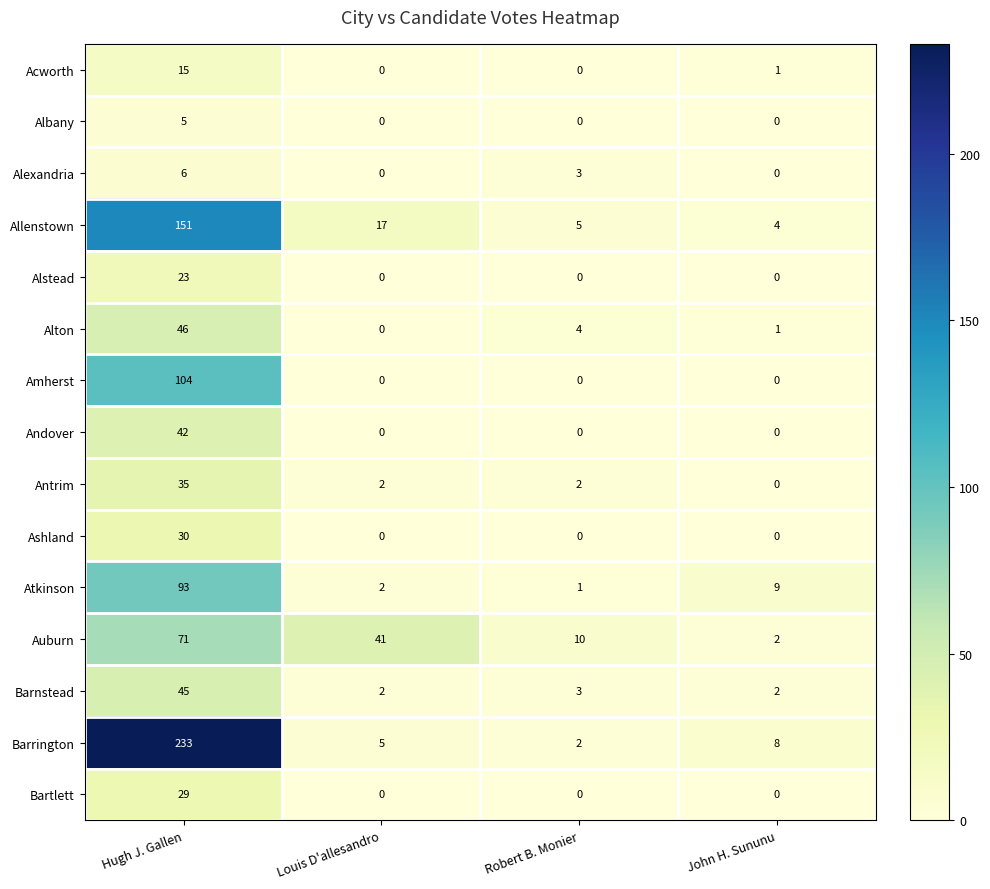

What is the difference between the Alstead values at Robert B. Monier and Hugh J. Gallen?

23